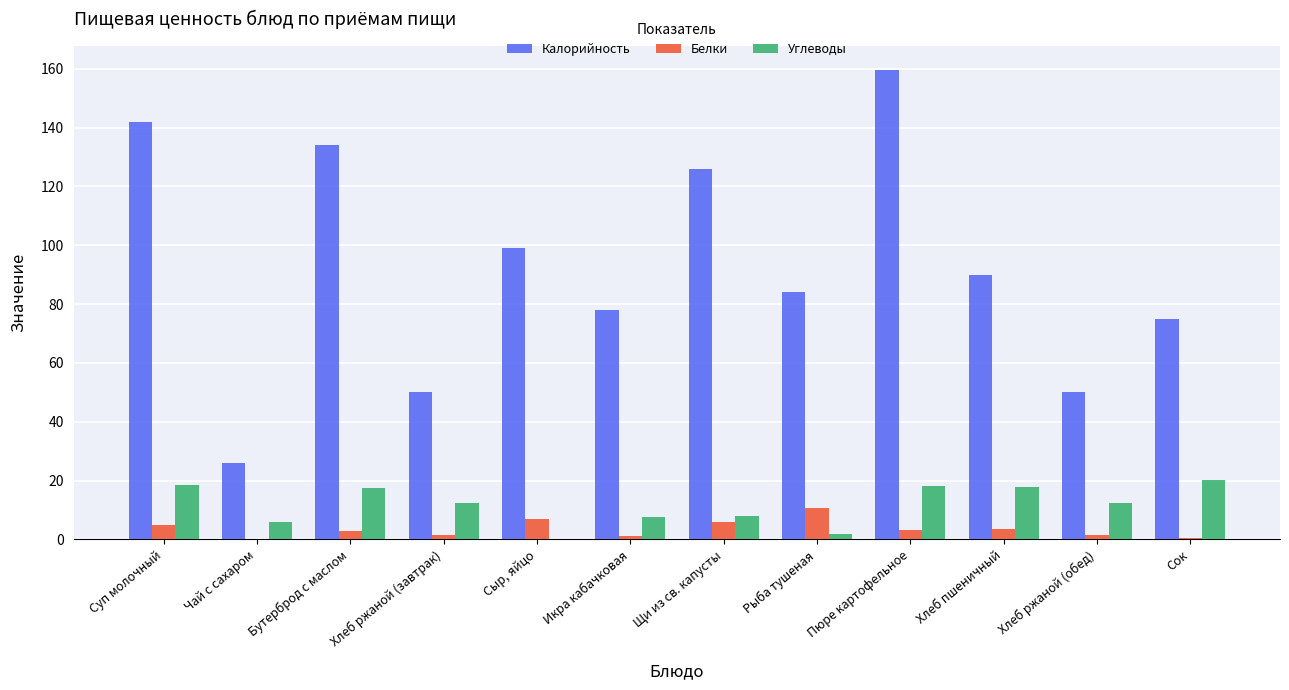

Count the number of data series in this chart.

3